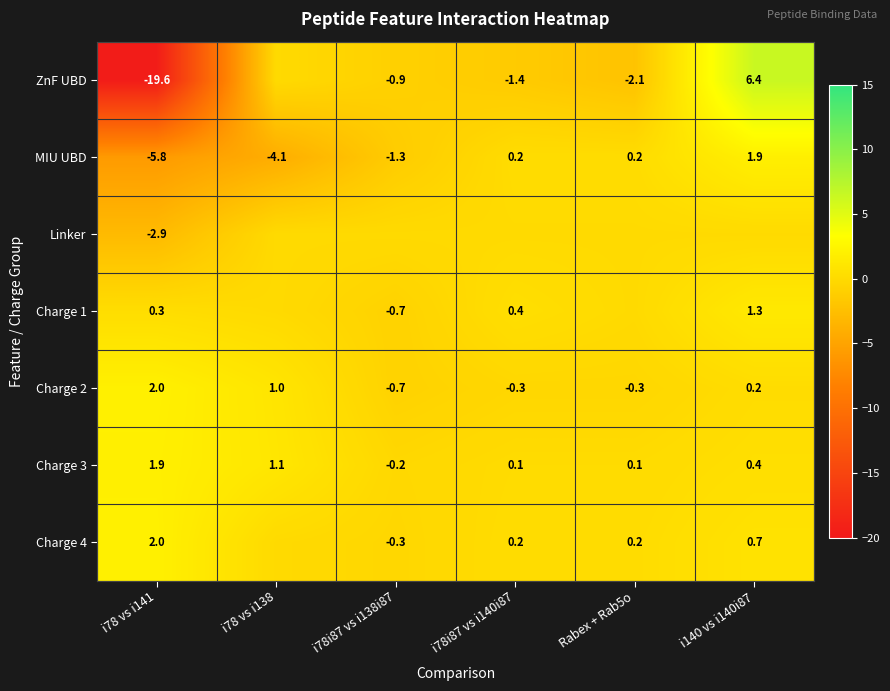

What is the approximate value of Charge 3 at Rabex + Rab5o?

0.1